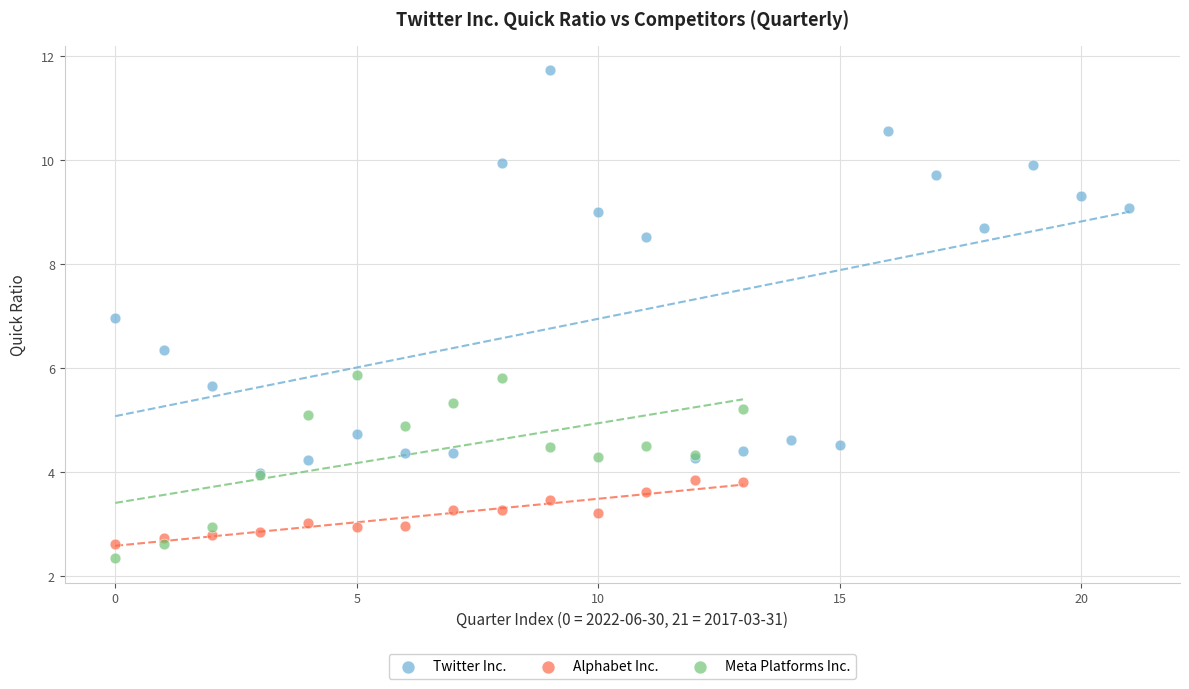

Which series has the widest spread of Y values?

Twitter Inc.